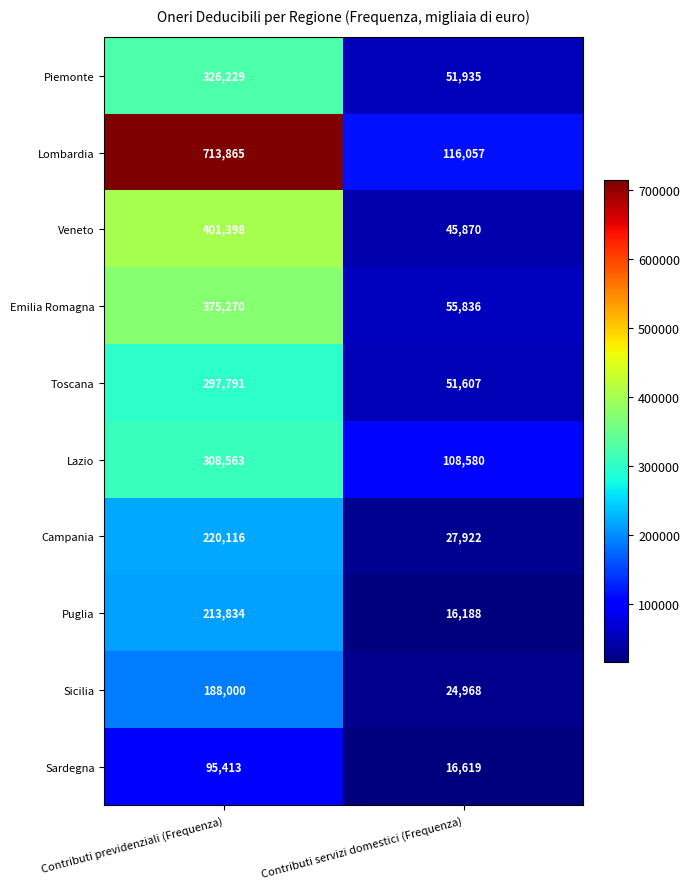

Which series has the largest total across all categories?

Lombardia